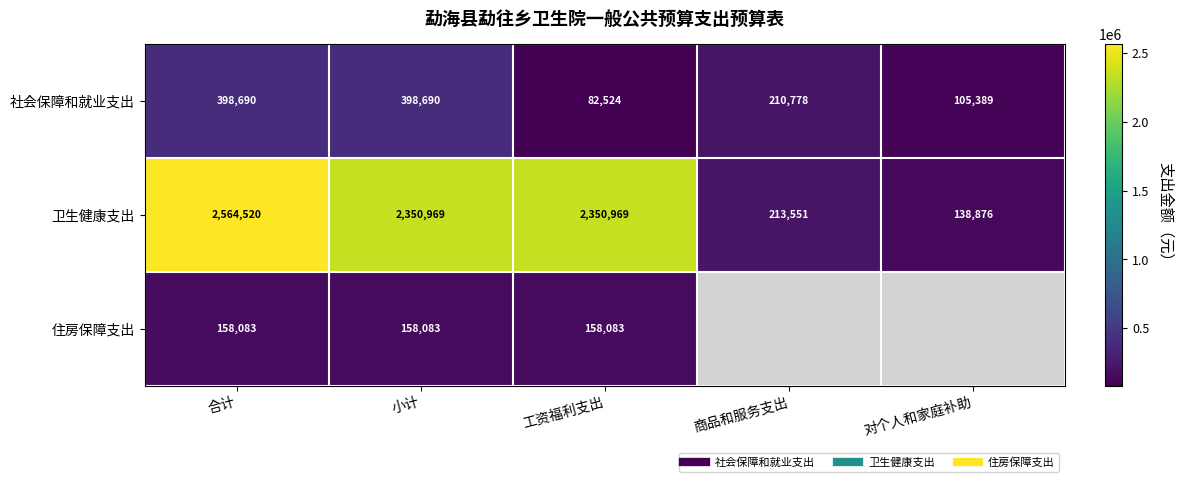

At which label does 卫生健康支出 reach its minimum?

对个人和家庭补助